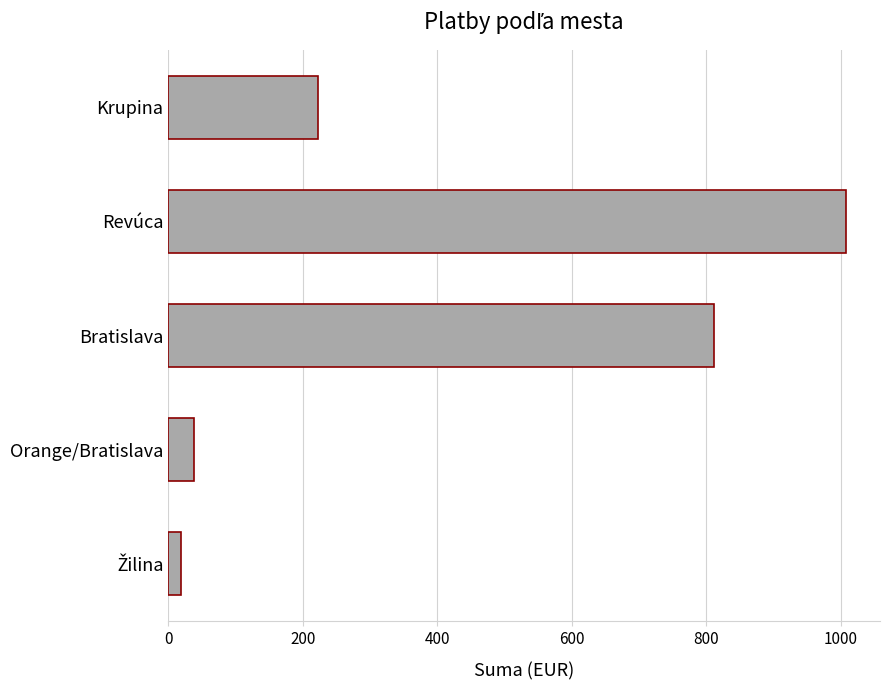

At which category does the chart reach its peak across all series?

Revúca